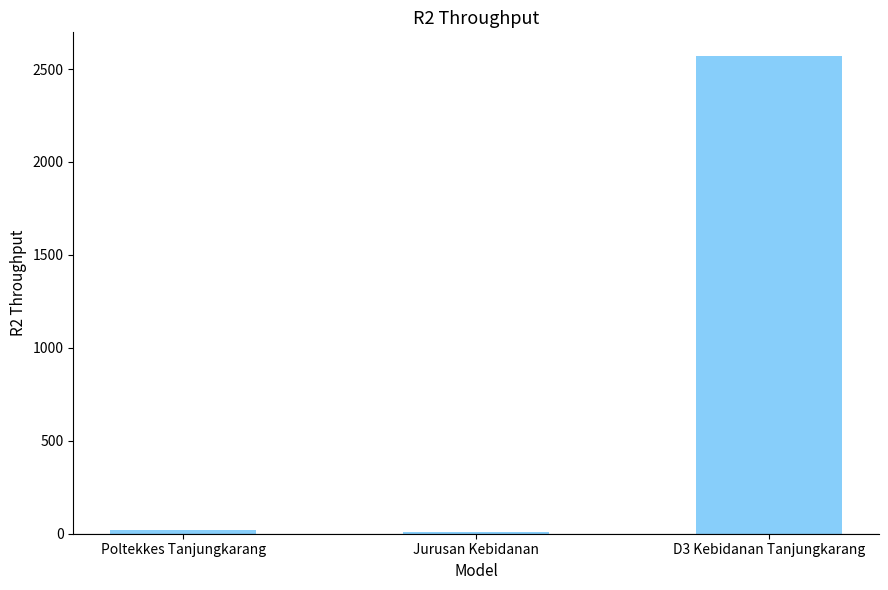

What is the difference between the maximum and minimum values?

2560